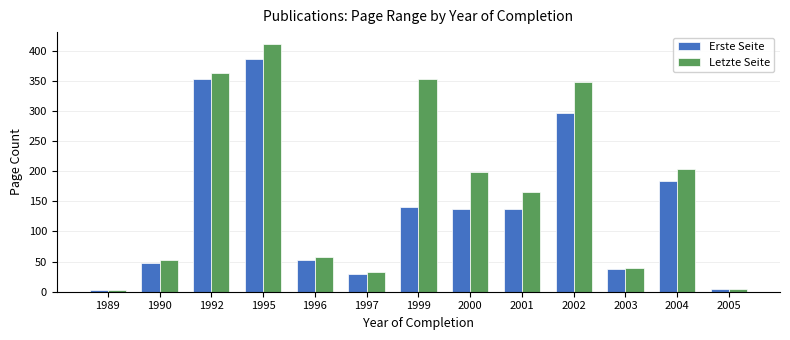

Is it true that Letzte Seite equals 638 at 1995?

False